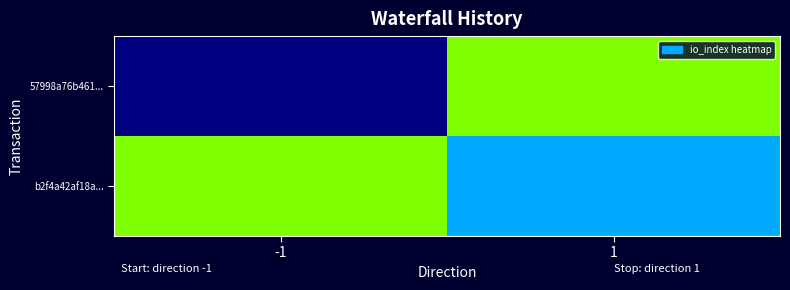

Reading left to right, extract all data points from this chart.

57998a76b461...: -1=-1	1=1
b2f4a42af18a...: -1=1	1=0